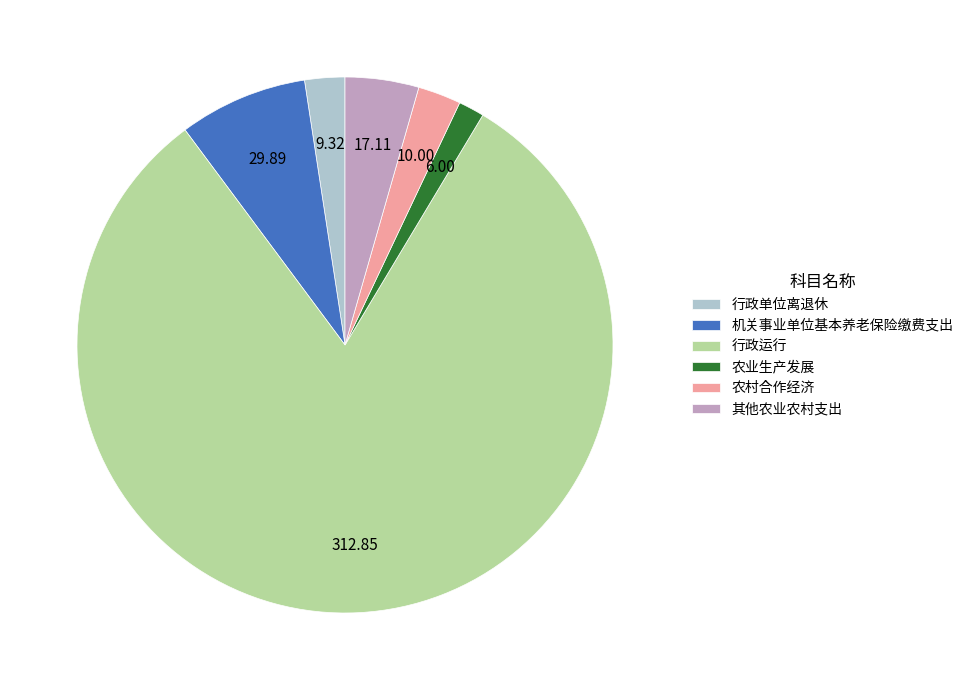

Approximately how many times larger is the value at 其他农业农村支出 compared to 农业生产发展?

2.9